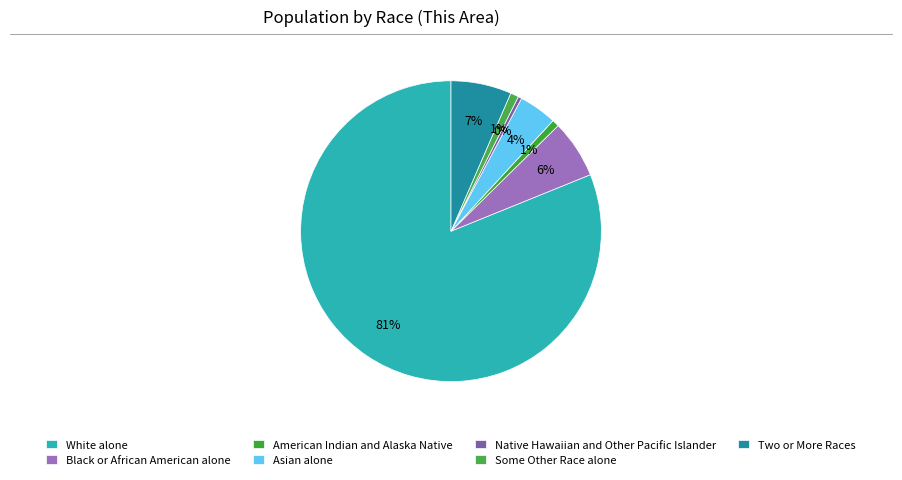

The Asian alone slice represents 12% of the pie. True or false?

False